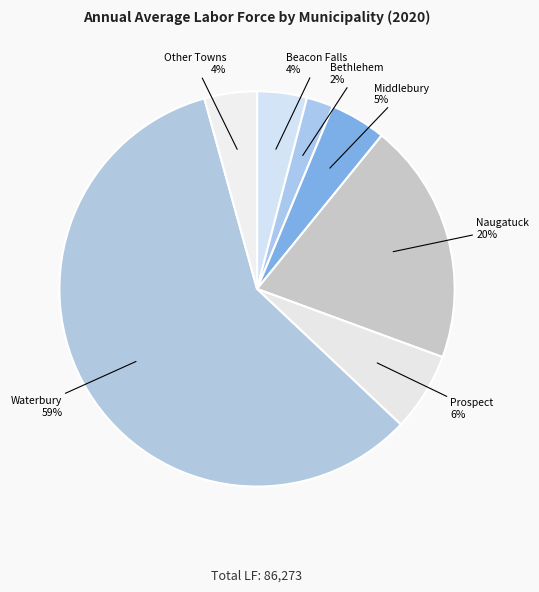

Between Naugatuck and Beacon Falls, which is larger?

Naugatuck